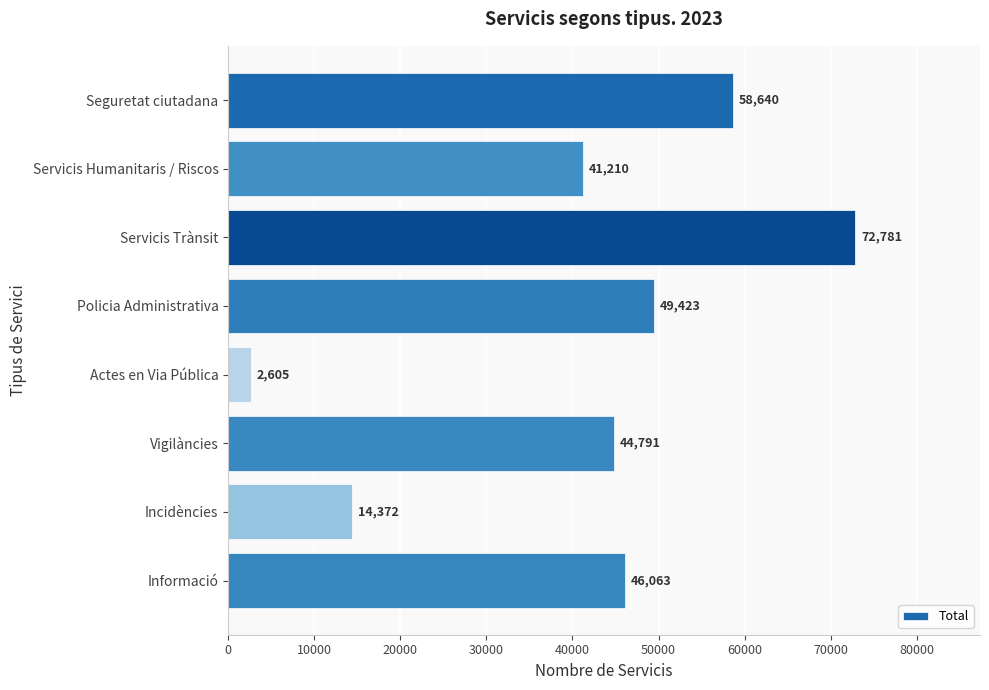

What is the sum of the values at Informació and Seguretat ciutadana?

104703